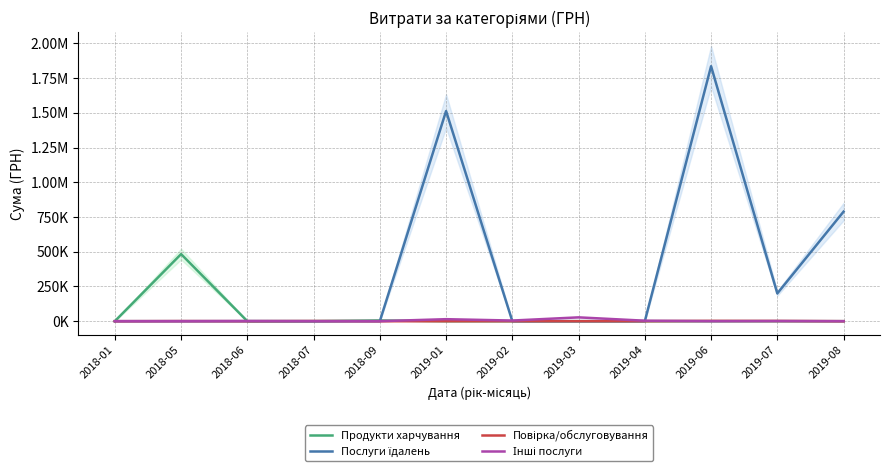

At which label is Інші послуги closest to 13777?

2019-01